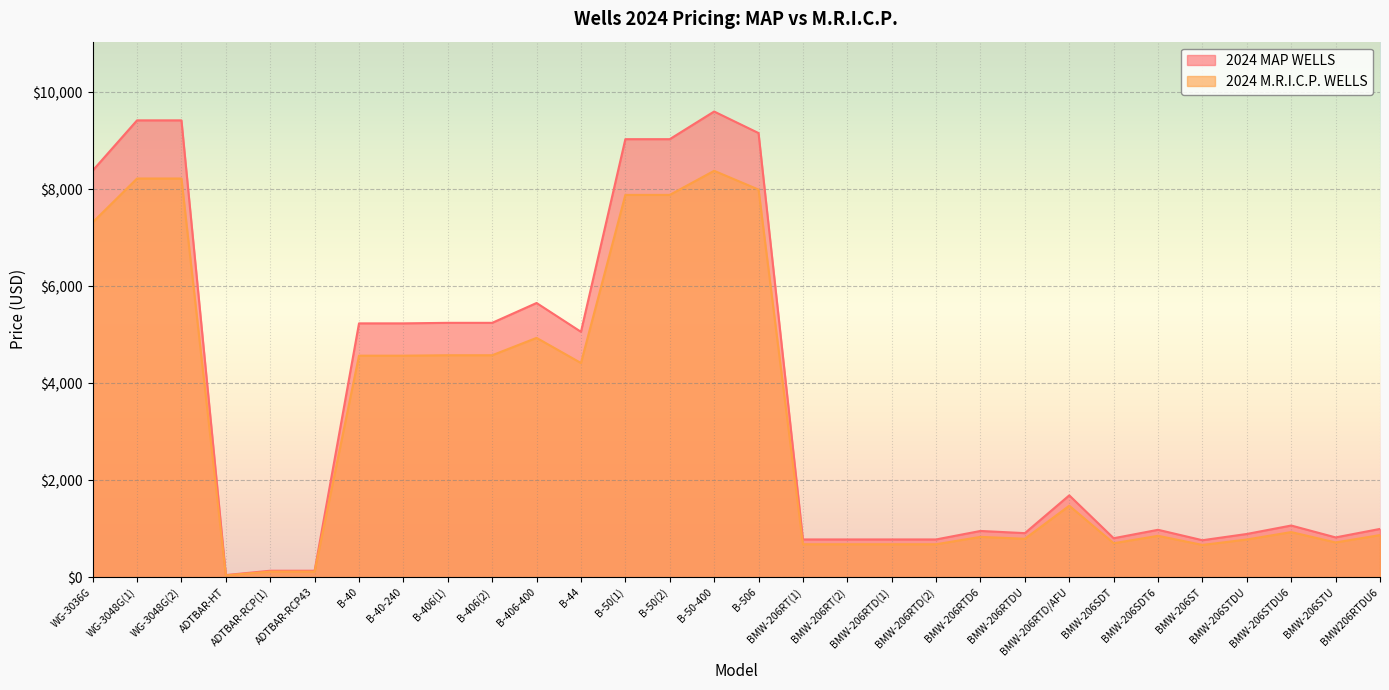

What is the difference between the maximum and minimum values in the 2024 MAP WELLS series?

9555